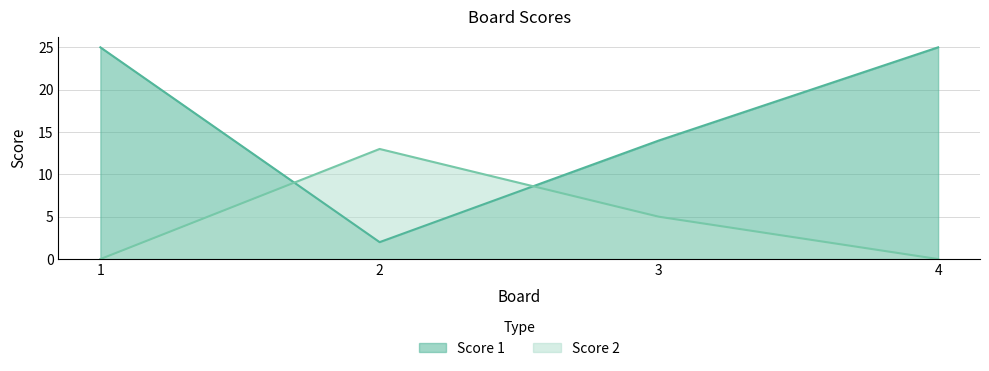

What is the highest value of the Score 1 series?

25